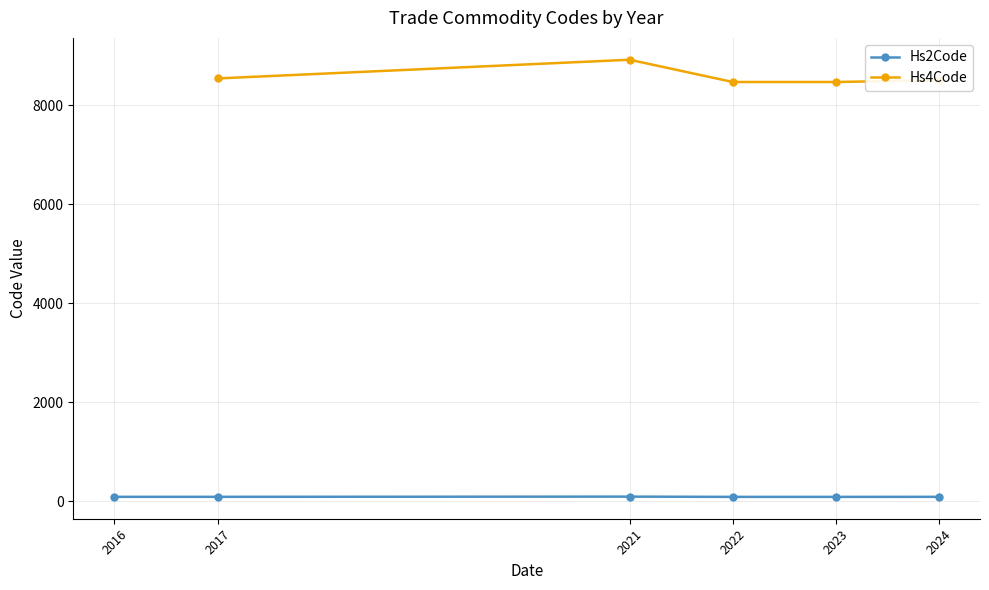

Which series has the largest total across all categories?

Hs2Code